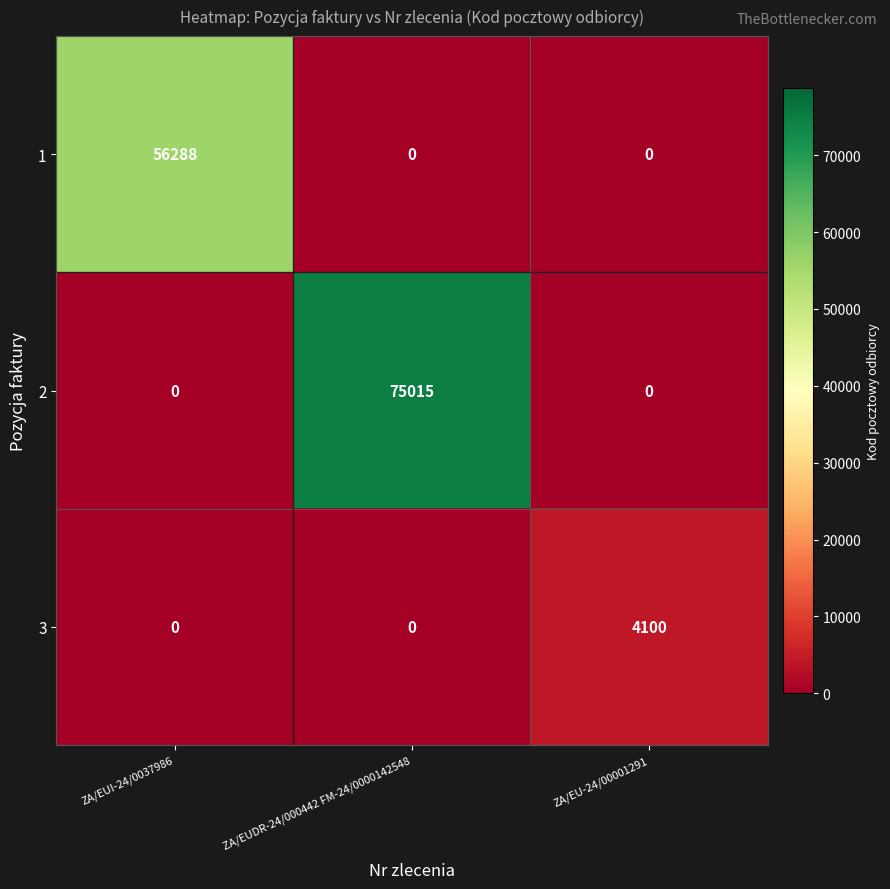

What is the difference between the highest and lowest values at ZA/EUI-24/0037986?

56288